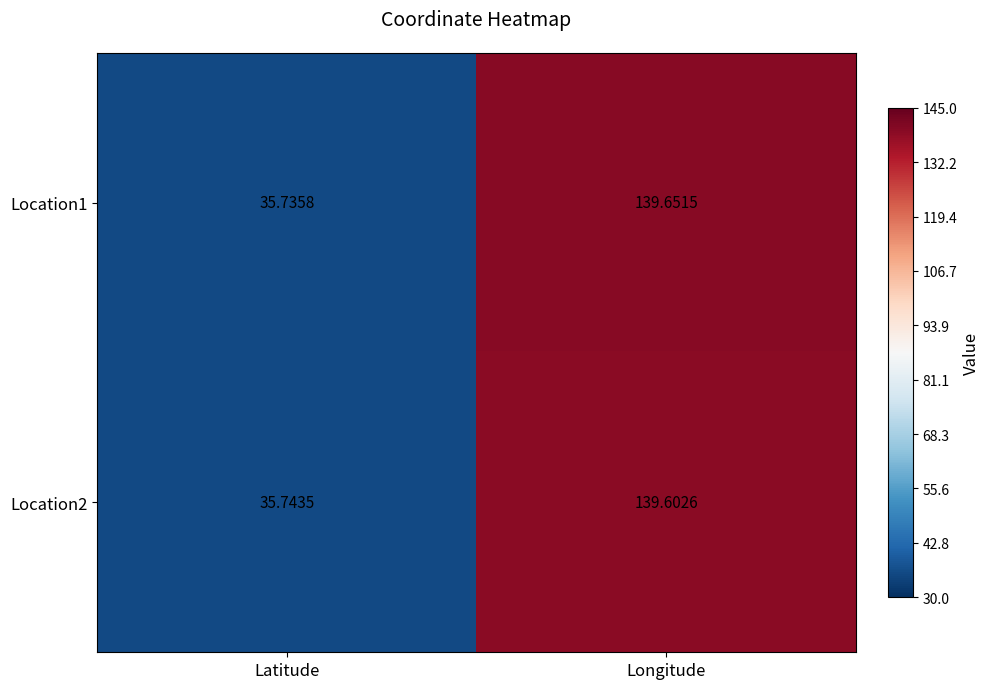

List the labels in order of Location2 value, smallest first.

Latitude, Longitude